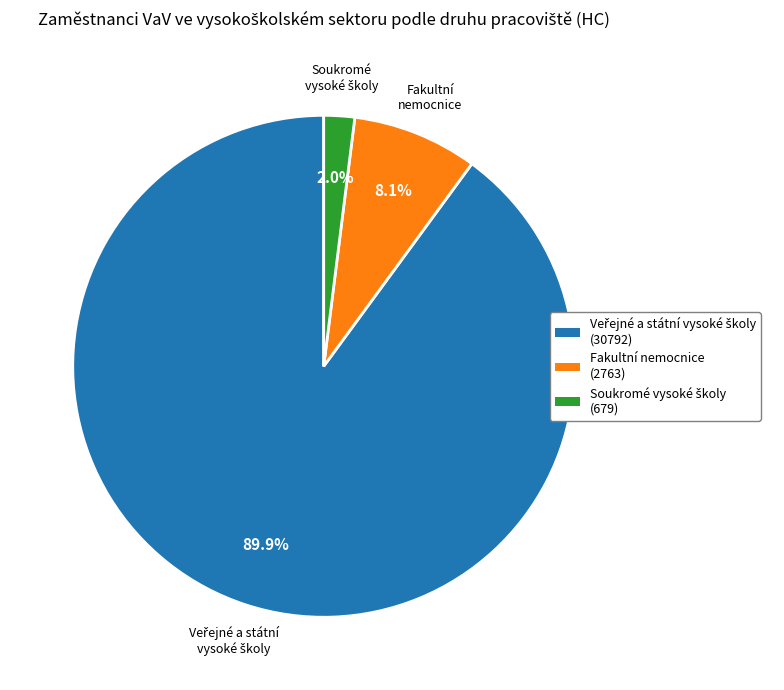

Is Fakultní nemocnice the majority of the pie?

No